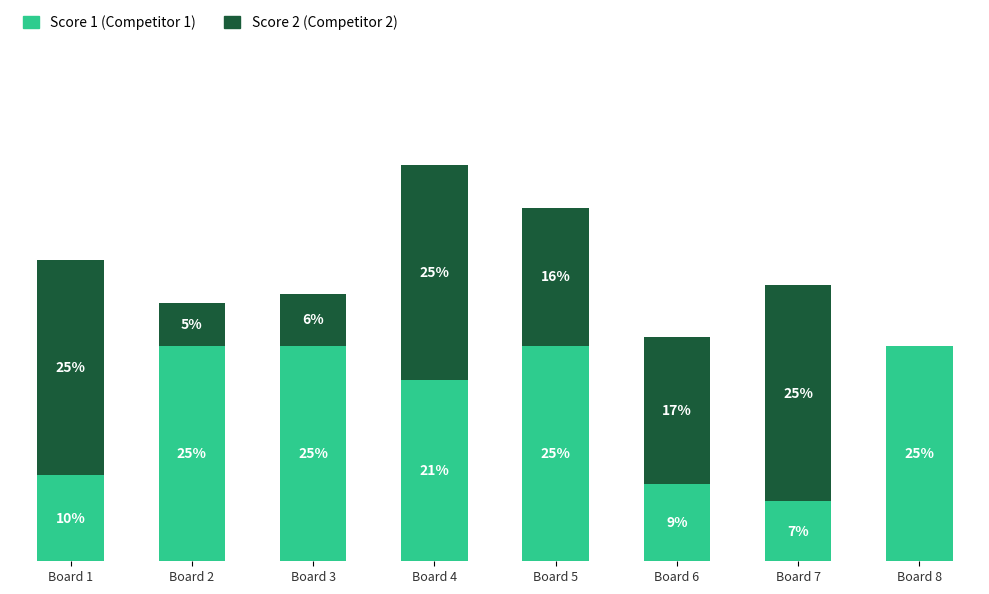

At which category is the sum across all series the highest?

Board 4